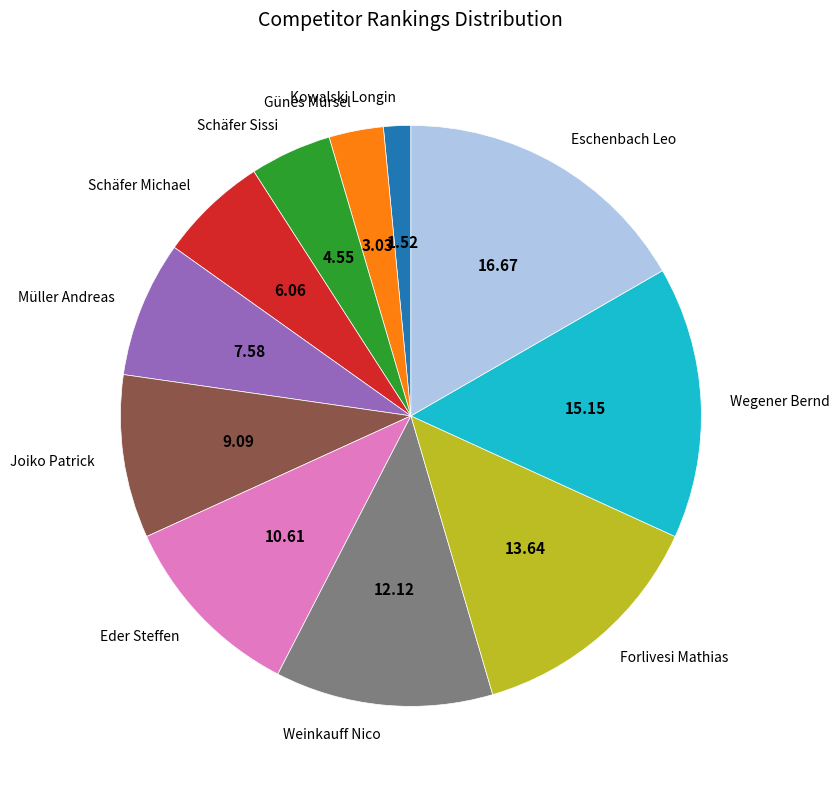

Does Wegener Bernd account for over 50% of the chart?

No